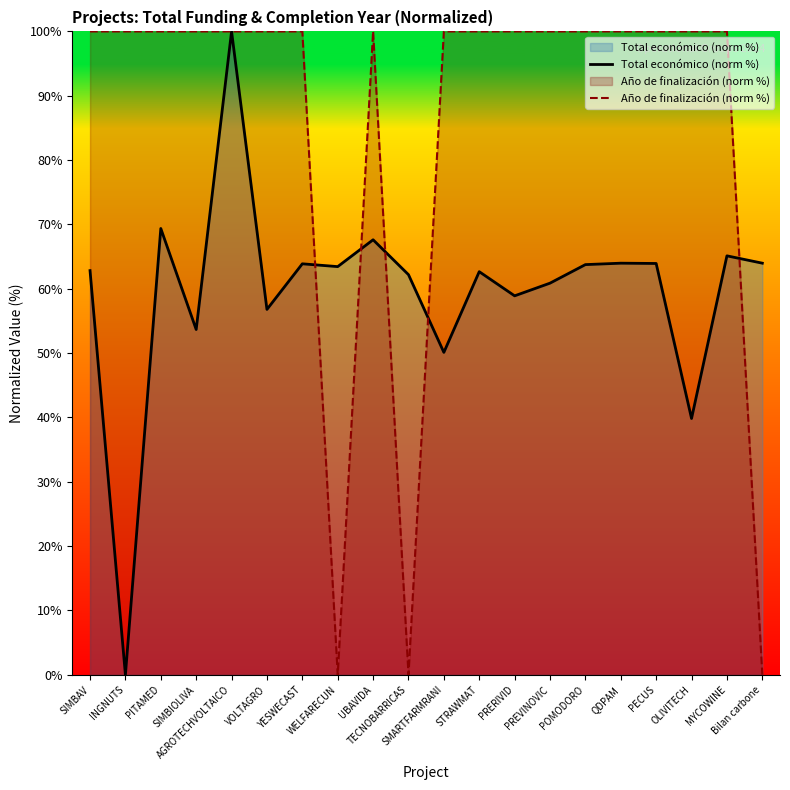

What are all the series names shown in the legend?

Total económico (norm %), Año de finalización (norm %)